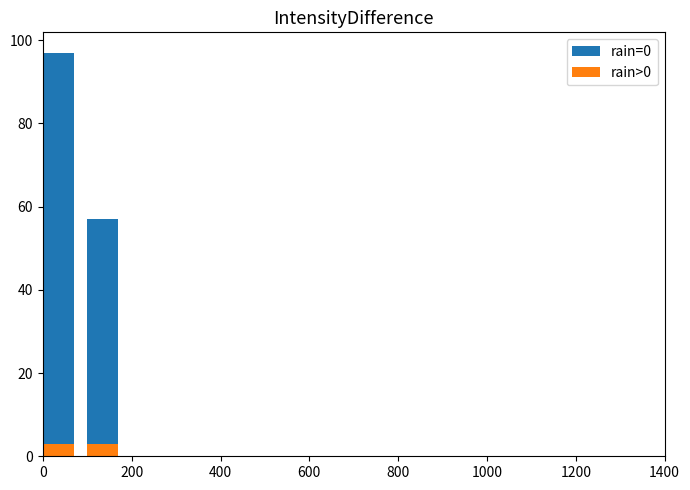

The rain=0 series shows -67 at 1200. True or false?

False